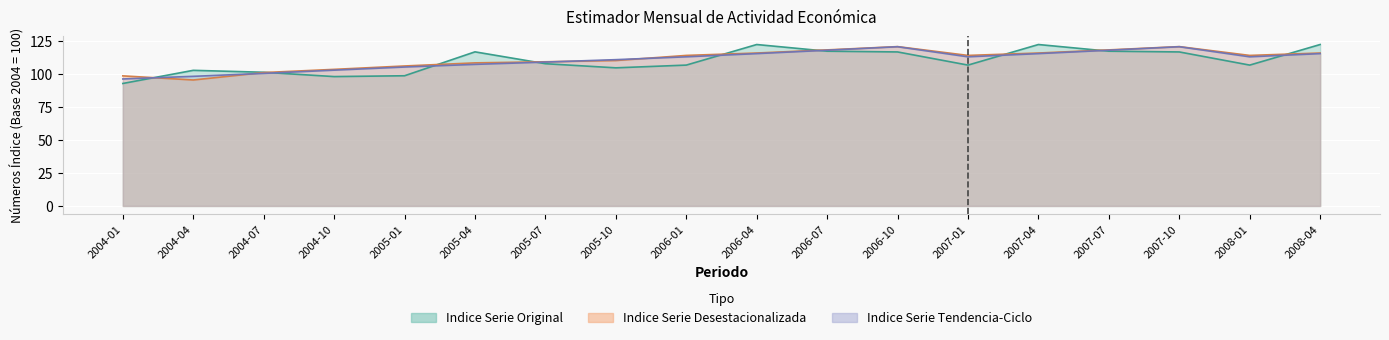

Is the value of Indice Serie Tendencia-Ciclo at 2006-10 greater than the value of Indice Serie Original at 2004-04?

Yes